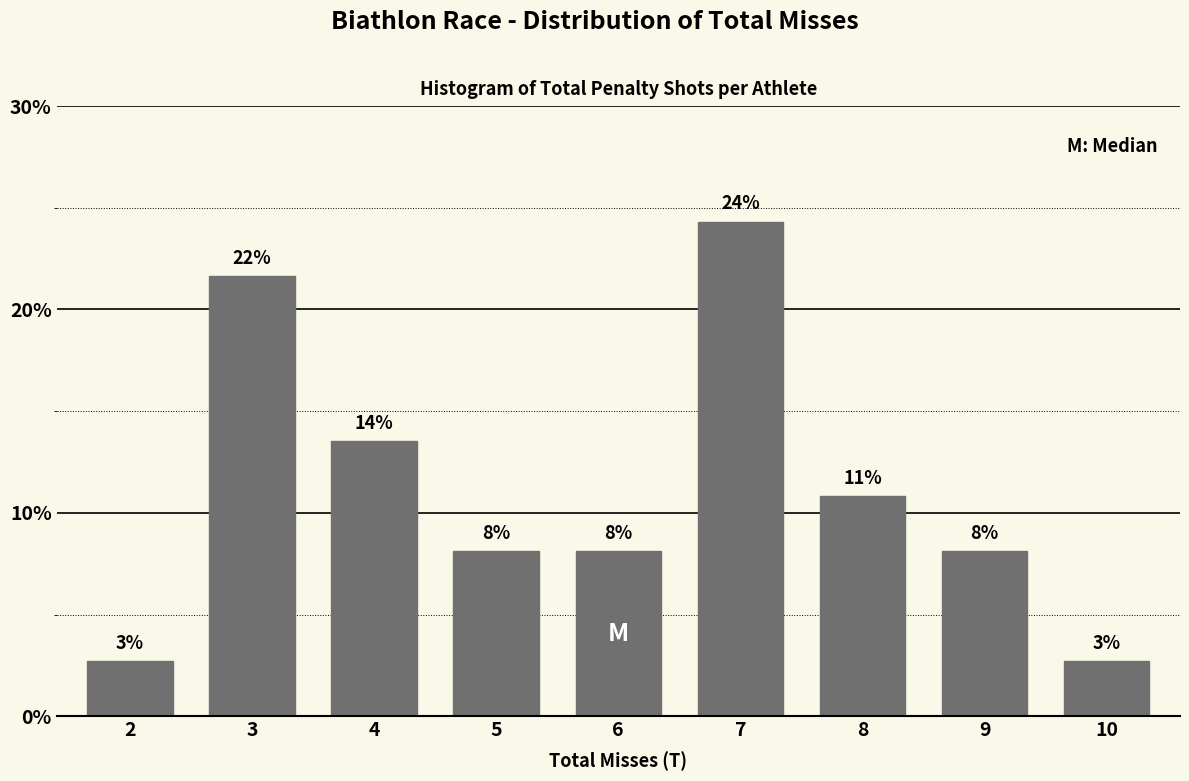

Does the chart contain any negative values?

No